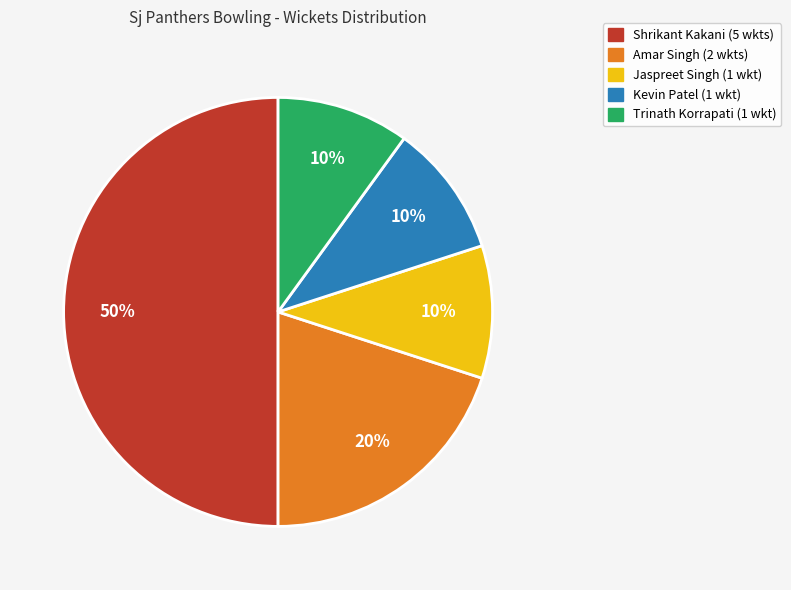

Count the number of slices in the pie.

5